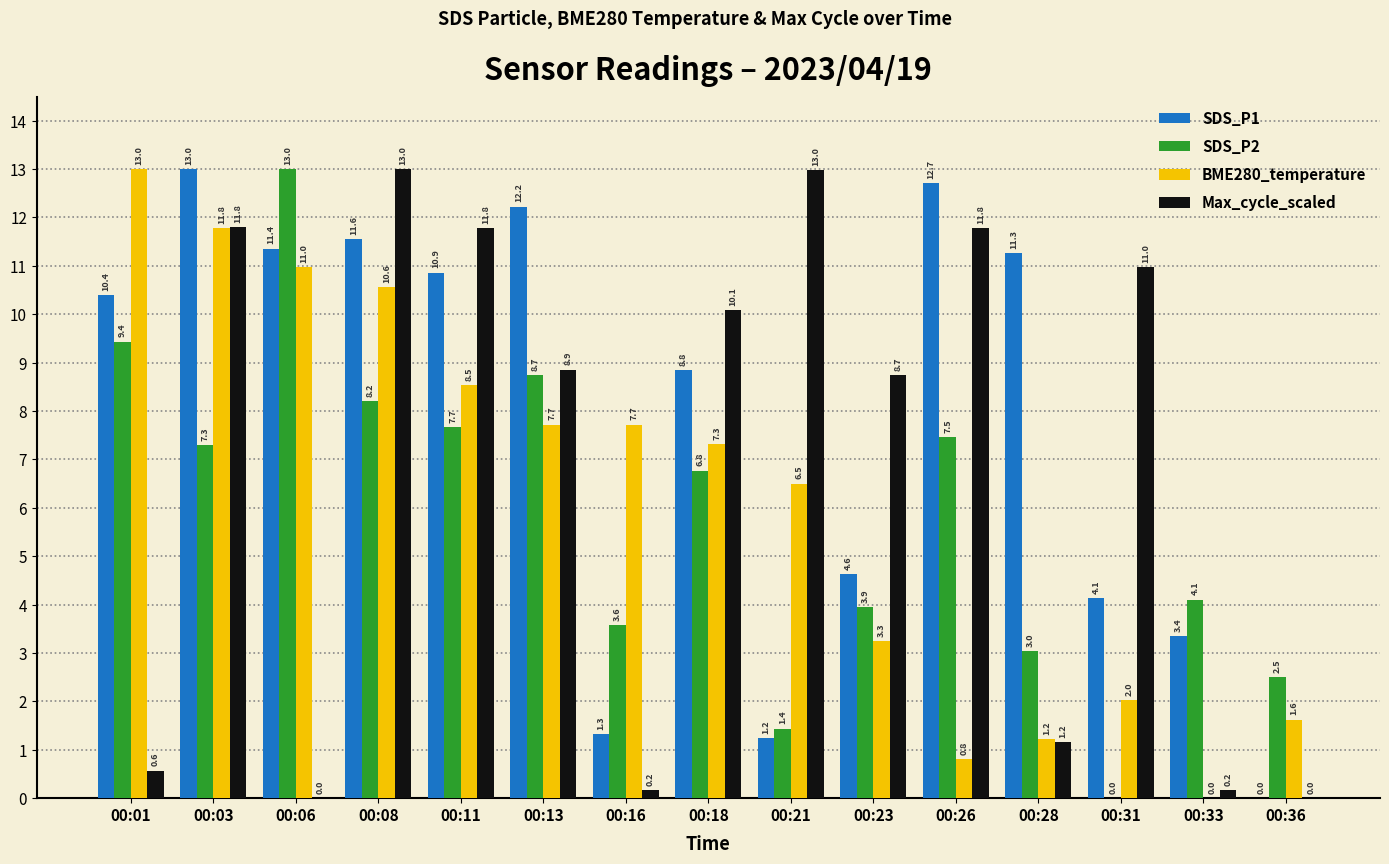

The value of SDS_P1 at 00:21 is 1.2. True or false?

True